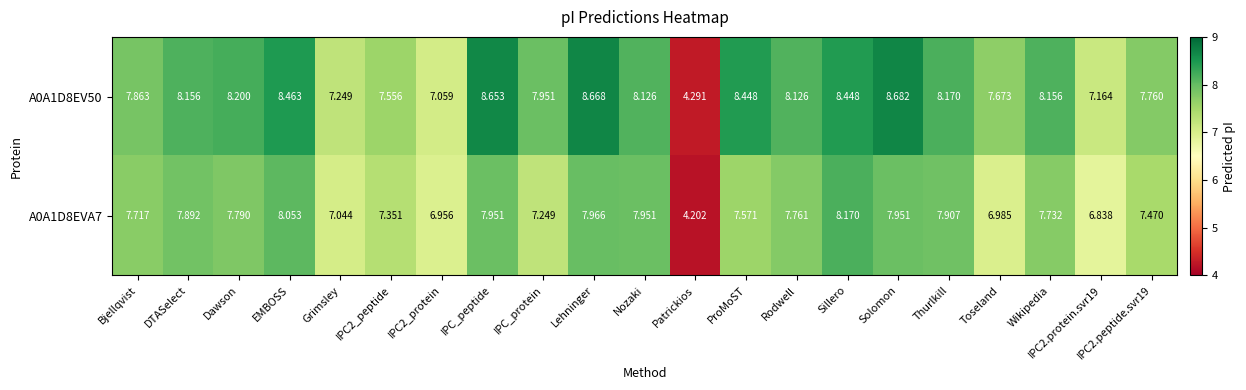

At which label does A0A1D8EVA7 reach its peak?

Sillero